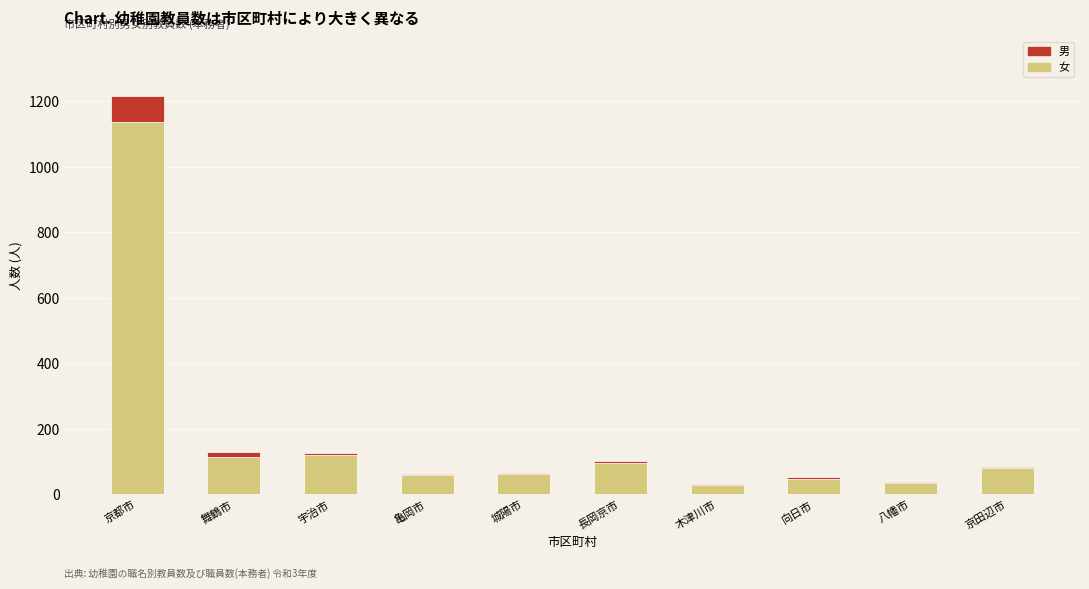

Is it true that 女 equals 576 at 京都市?

False